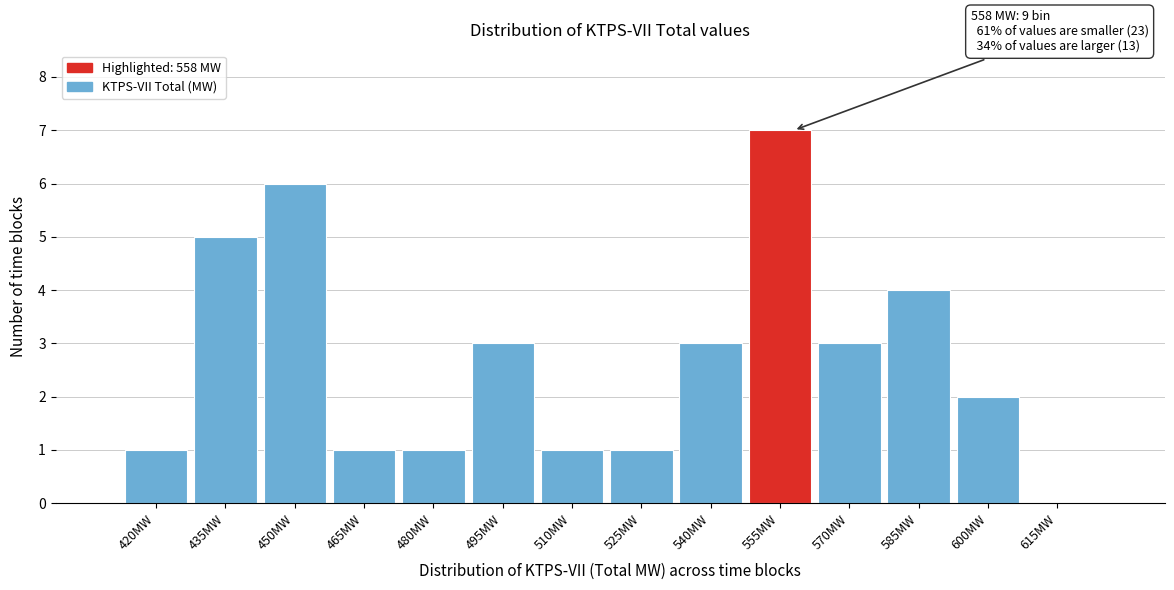

Reading left to right, list all the values displayed in this chart.

420MW=1	435MW=5	450MW=6	465MW=1	480MW=1	495MW=3	510MW=1	525MW=1	540MW=3	555MW=7	570MW=3	585MW=4	600MW=2	615MW=0